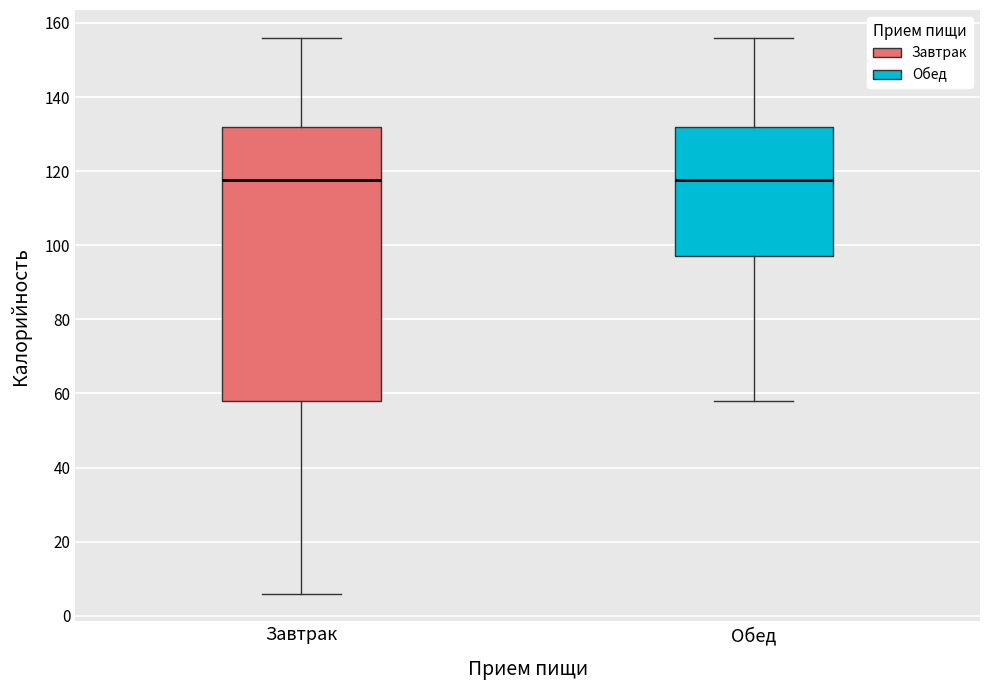

Reading left to right, read every box against the y-axis: the position of its median line, the range the box covers, and the ends of its whiskers. The values are not printed on the chart, so give them approximately, as read against the axis.

Завтрак: median 118, box 58 to 132, whiskers 6 to 156
Обед: median 118, box 98 to 132, whiskers 58 to 156